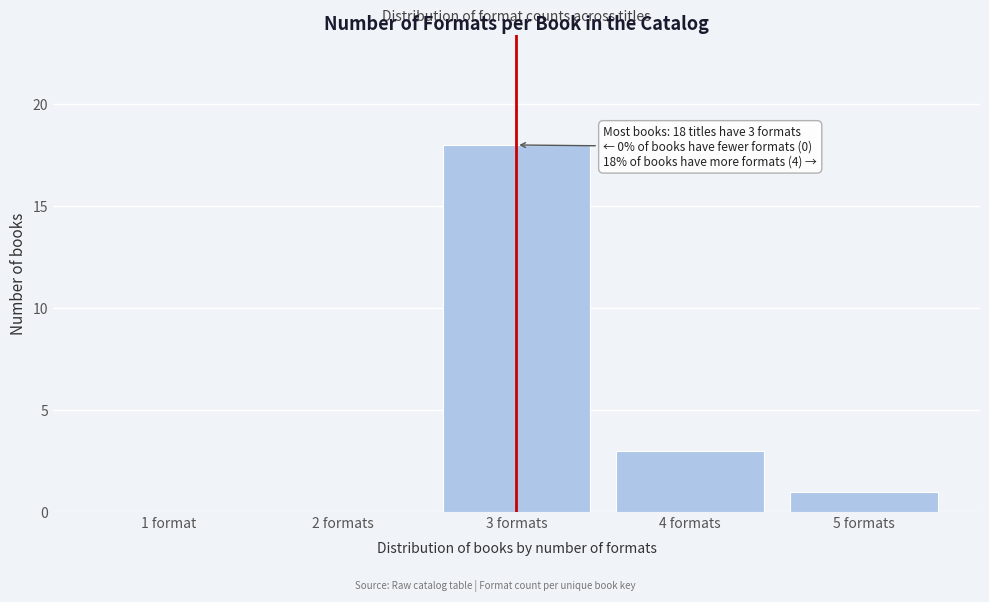

Reading left to right, what are all the values shown in this chart?

1 format=0	2 formats=0	3 formats=18	4 formats=3	5 formats=1